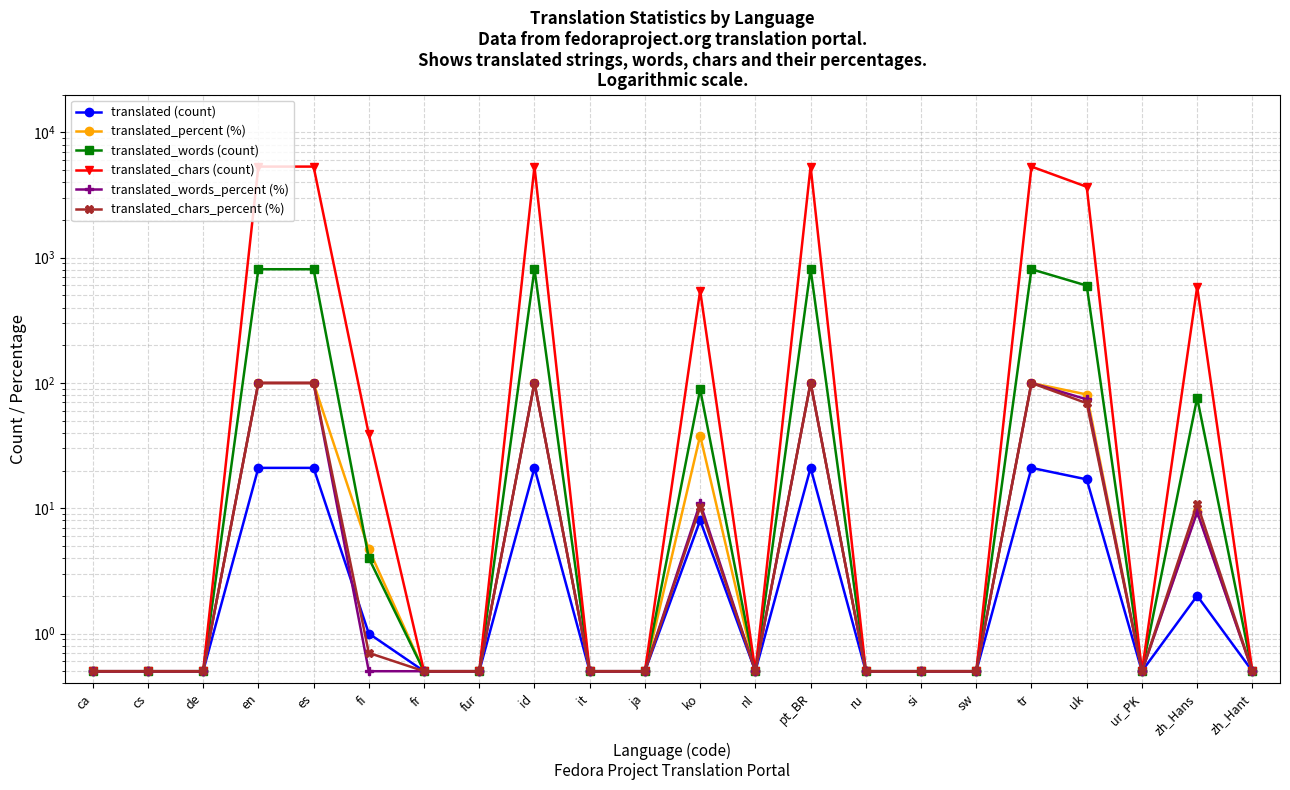

Is the value of translated_chars_percent (%) at zh_Hant greater than the value of translated_words (count) at id?

No